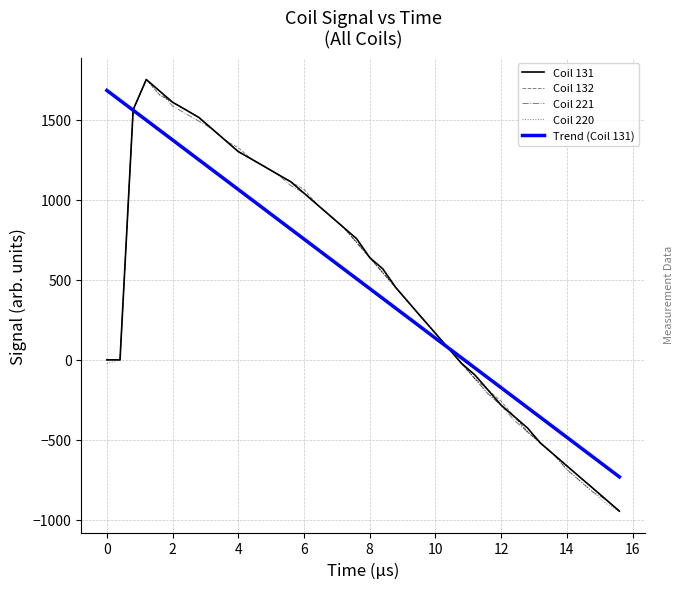

What is the smallest value displayed?

-945.0